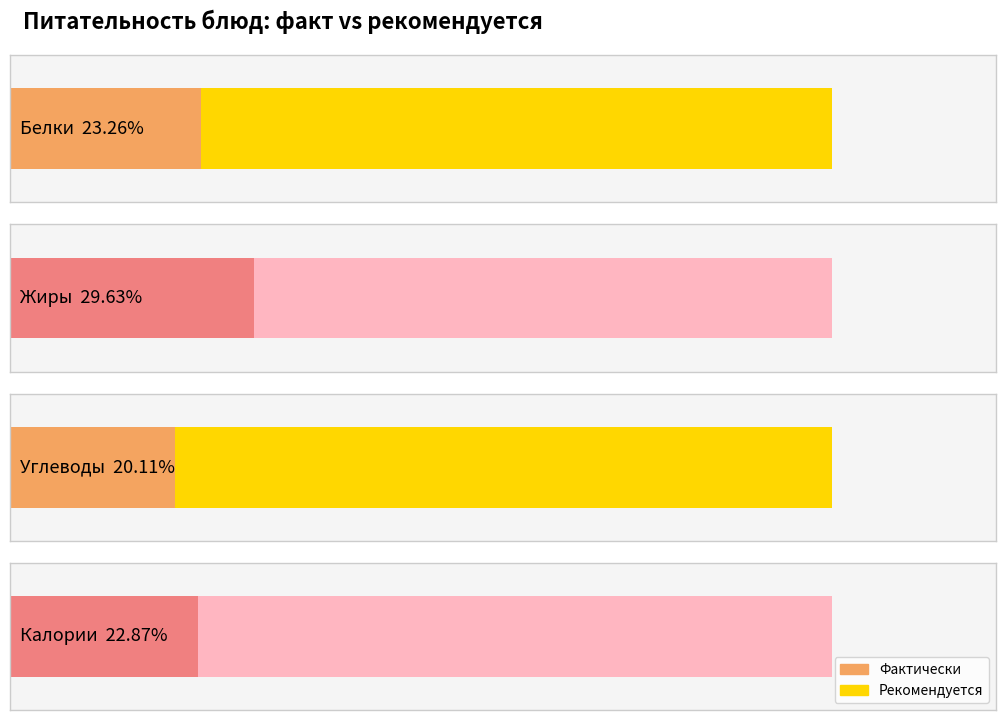

What is the total value across all series at Жиры?

77.8